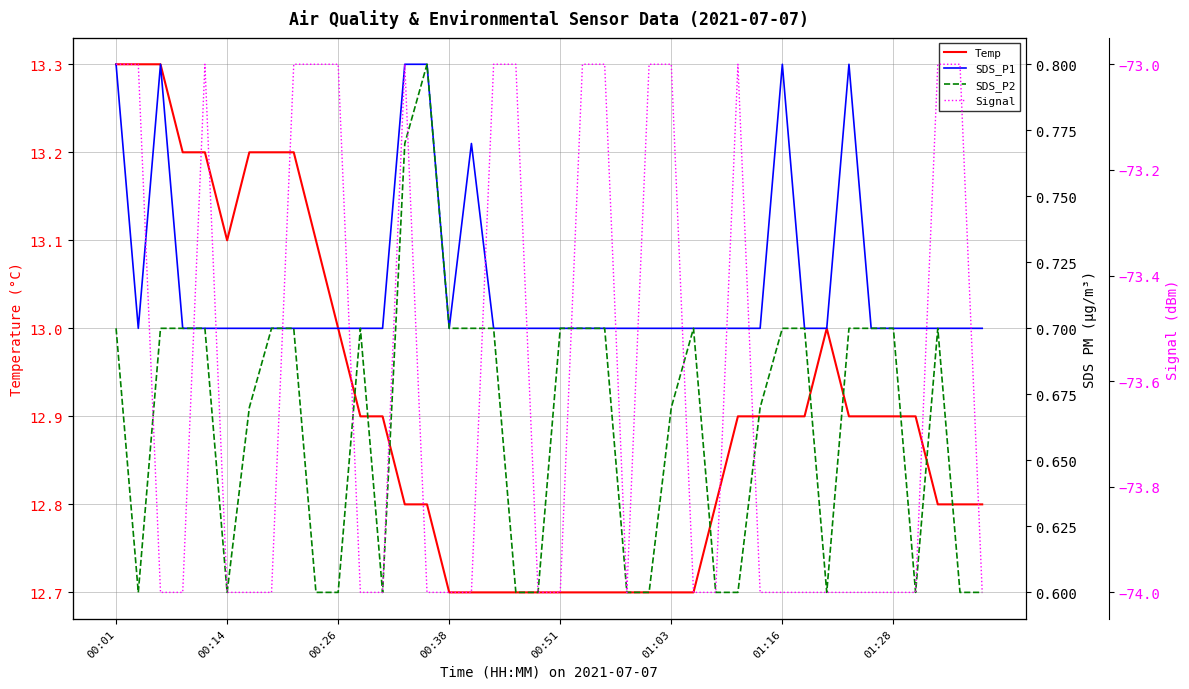

What is the minimum value for Temp?

12.7